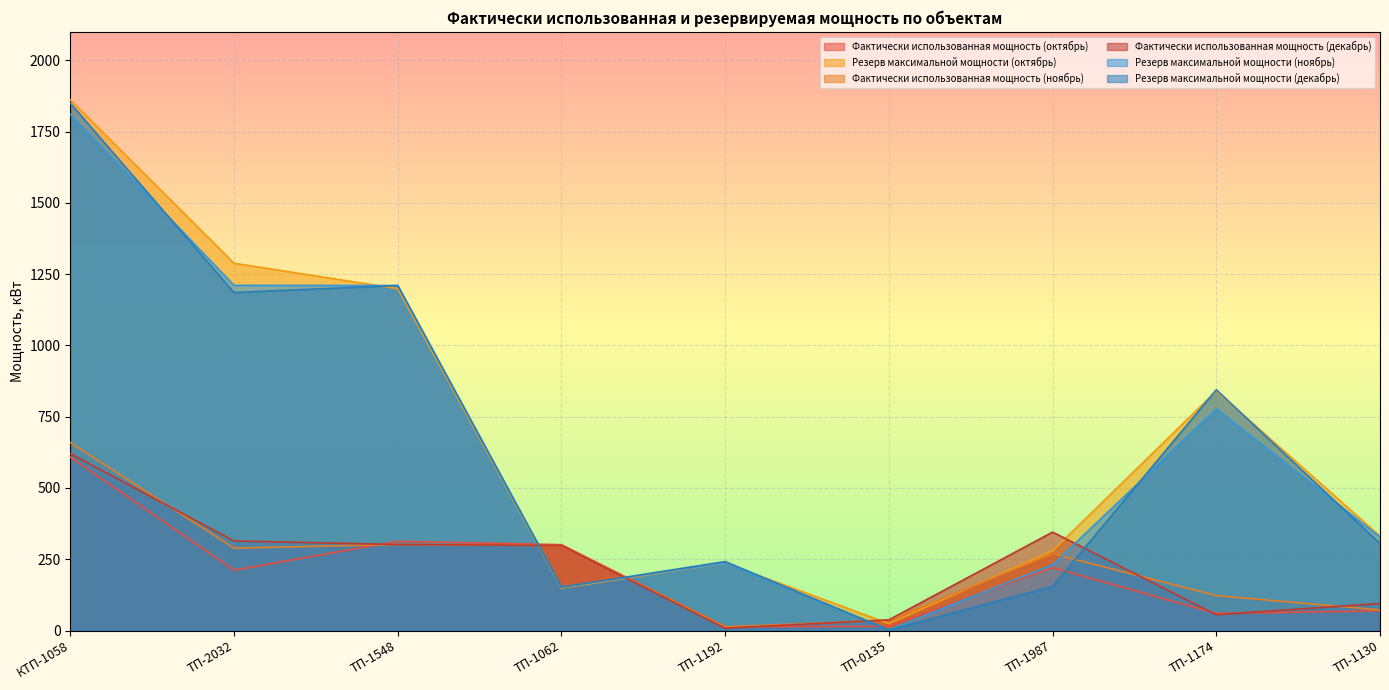

Is it true that Фактически использованная мощность (ноябрь) equals 36.1 at ТП-0135?

True